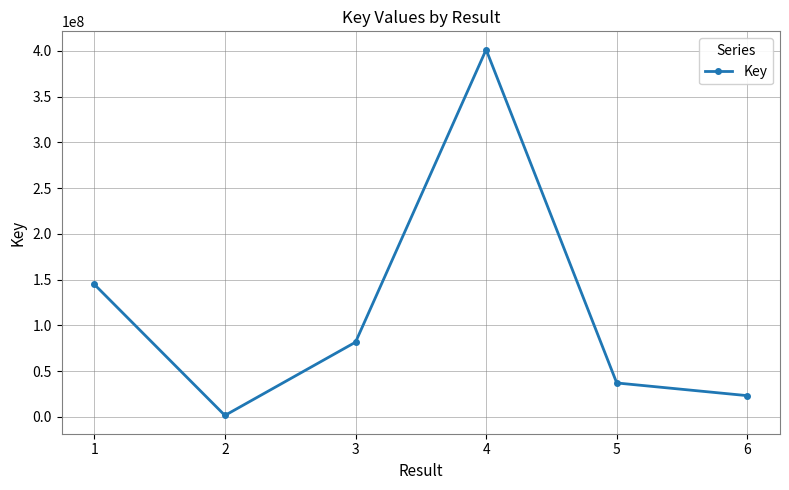

Rank the categories by value from highest to lowest.

4, 1, 3, 5, 6, 2